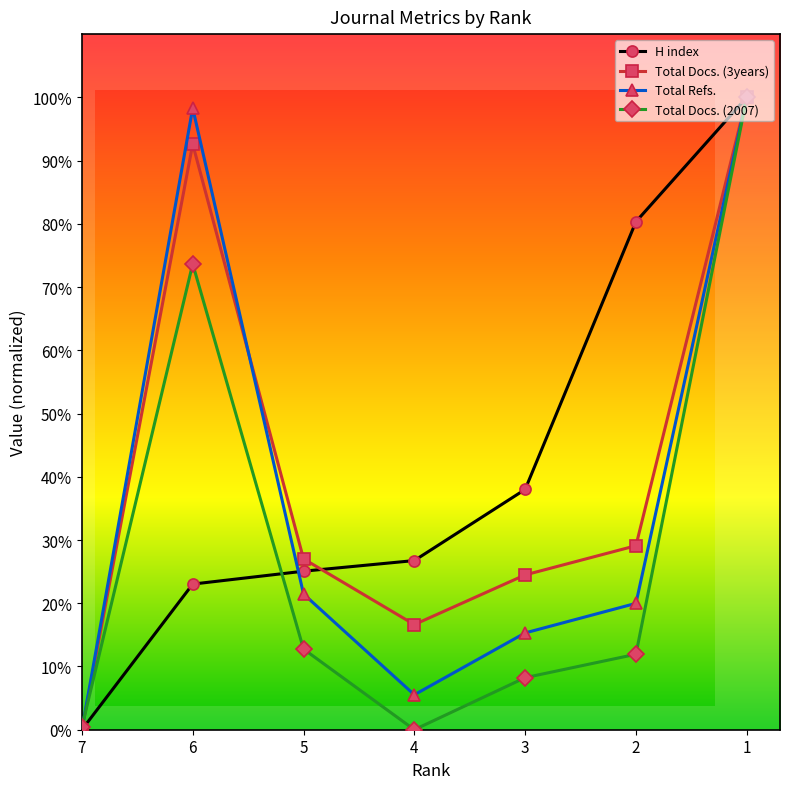

Which label corresponds to the largest value in the chart?

1